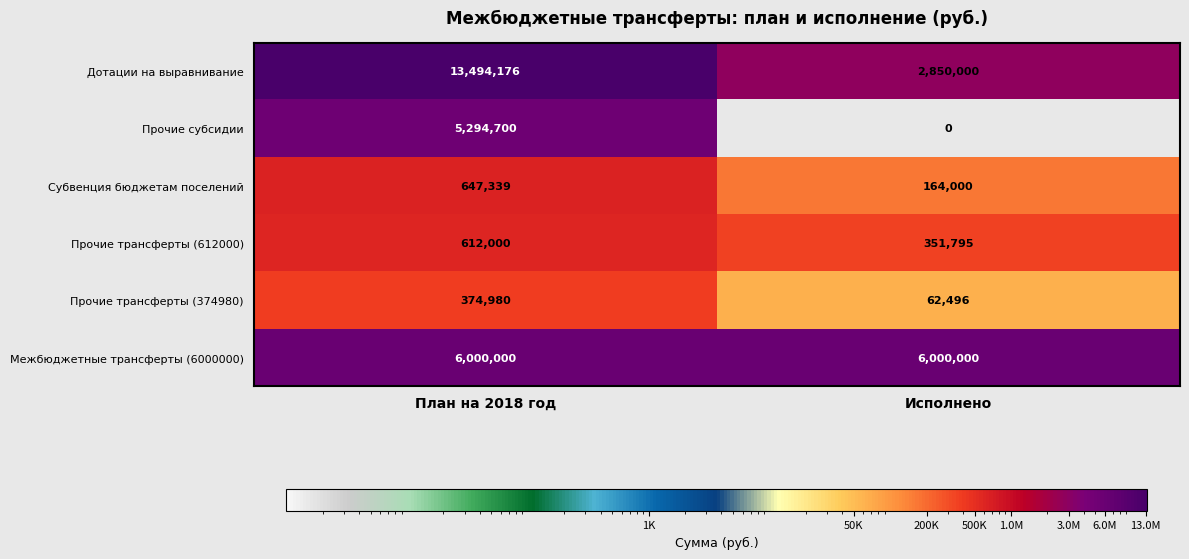

Reading left to right, what are all the values shown in this chart?

Дотации на выравнивание: 13494176	2850000
Прочие субсидии: 5294700	0
Субвенция бюджетам поселений: 647339	164000
Прочие трансферты (612000): 612000	351795
Прочие трансферты (374980): 374980	62496
Межбюджетные трансферты (6000000): 6000000	6000000